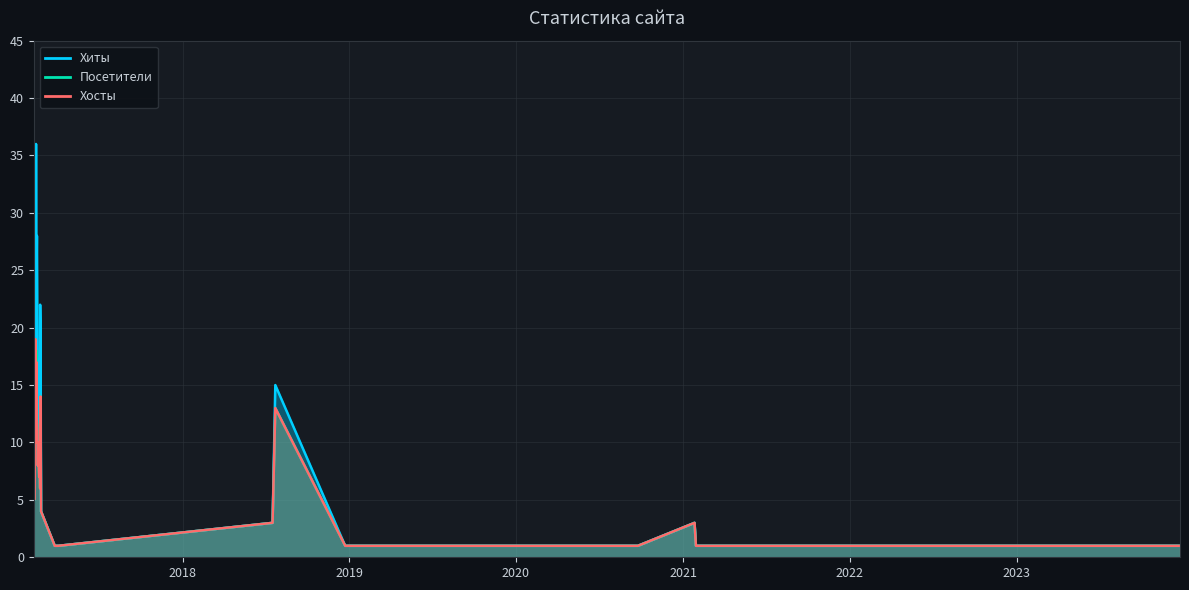

Which series has the largest range (max minus min)?

Хиты